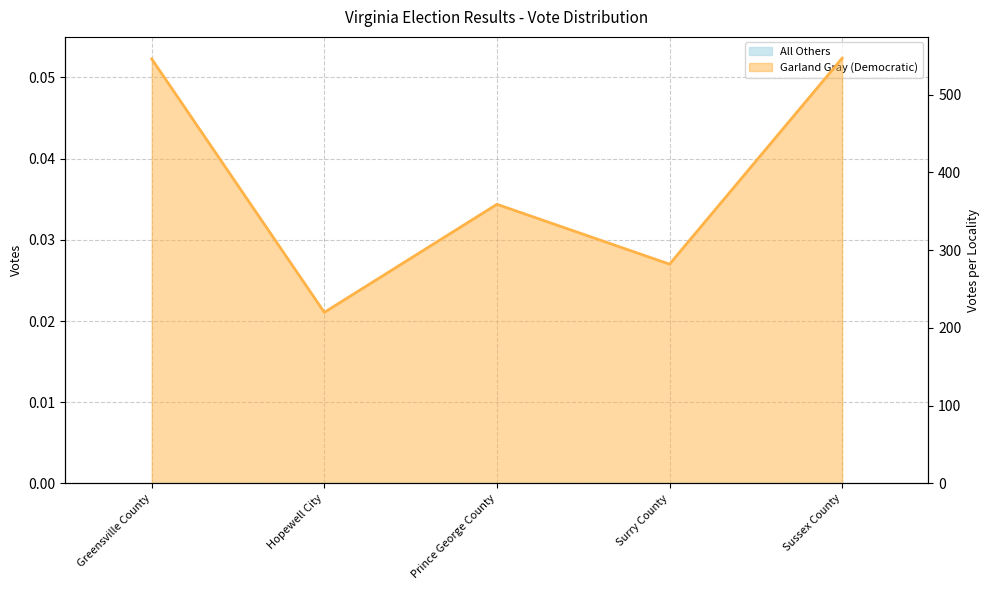

How many points are lower than both their immediate neighbors (excluding endpoints)?

2